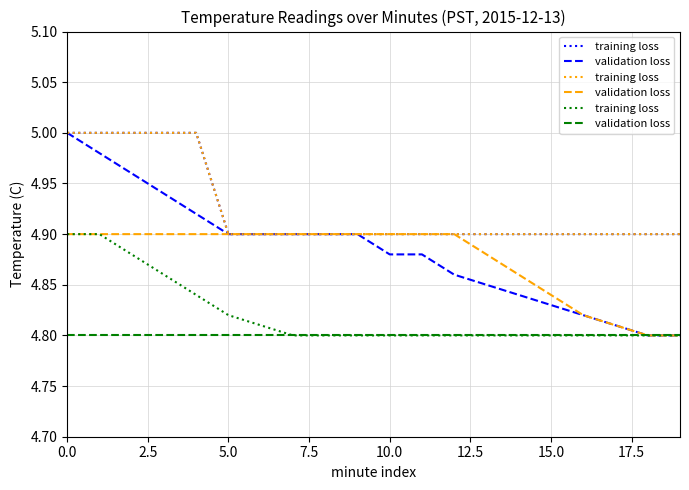

What is the label of the 16th point from the left?

15